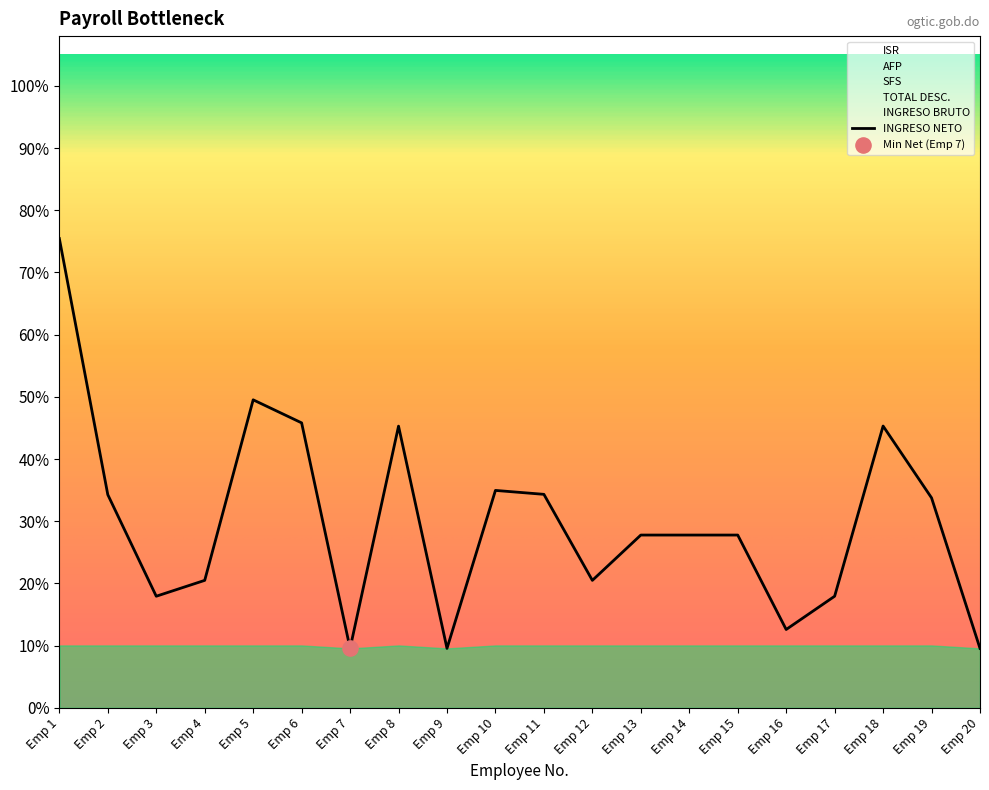

Which series has the largest Y range (max minus min)?

INGRESO BRUTO